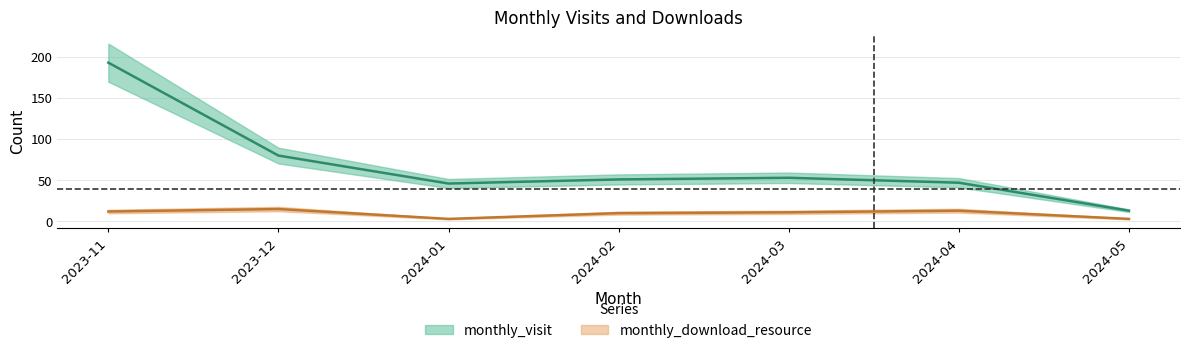

True or false: monthly_download_resource and monthly_visit intersect in this chart.

False